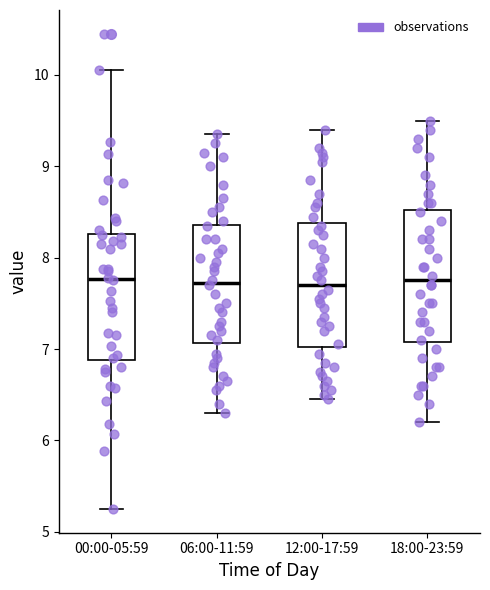

Where does the lower whisker of the box for 00:00-05:59 end on the y-axis? The values are not printed on the chart, so give them approximately, as read against the axis.

5.3